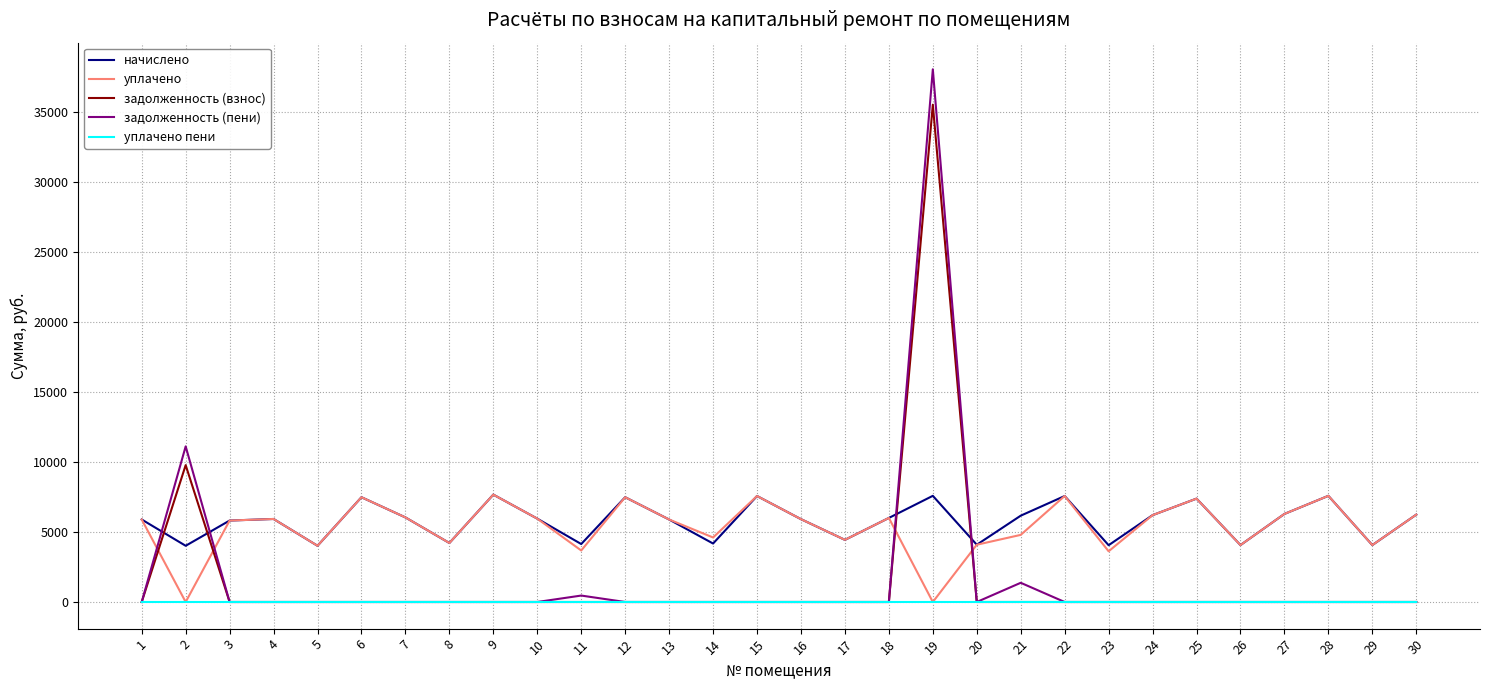

Which series has the widest spread of values?

задолженность (пени)